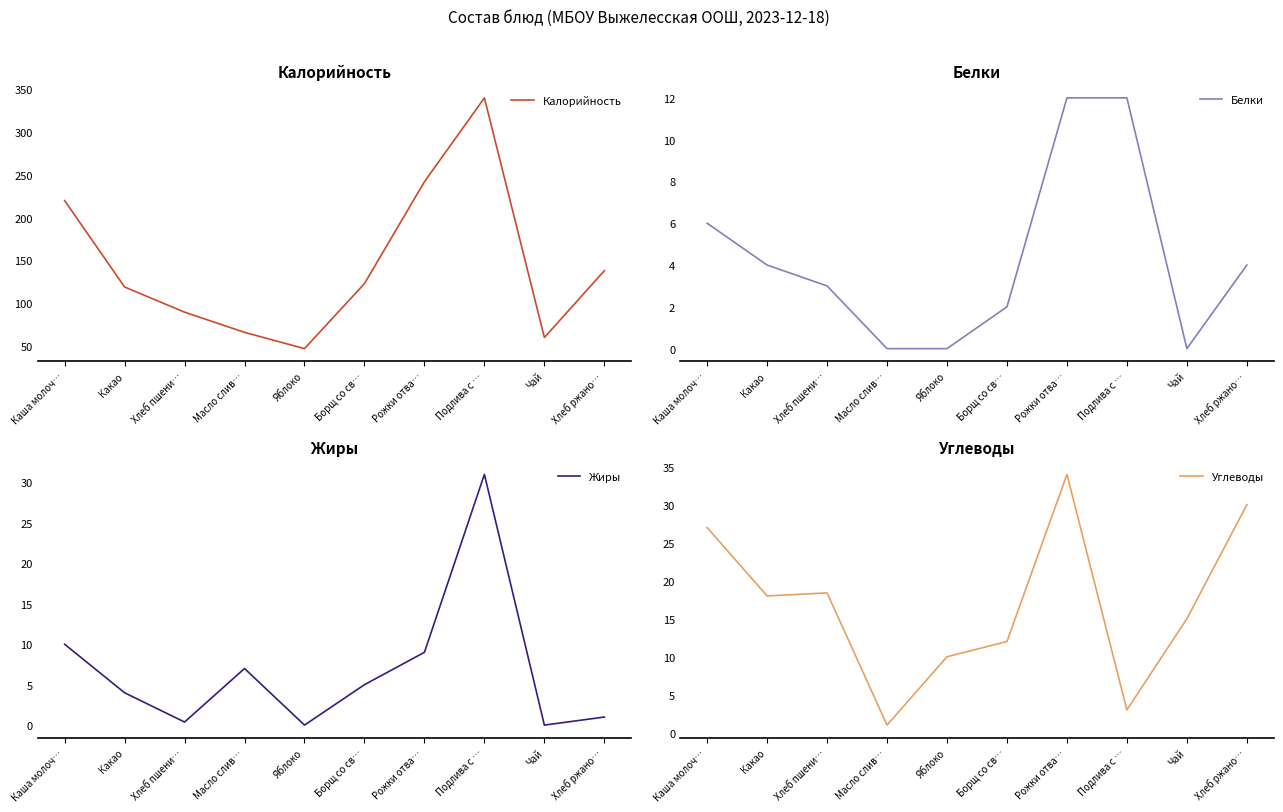

Reading left to right, transcribe all the data shown in this chart.

Калорийность: Каша молоч…=220.0	Какао=119.0	Хлеб пшени…=89.6	Масло слив…=66.0	Яблоко=47.0	Борщ со св…=123.0	Рожки отва…=242.0	Подлива с …=340.0	Чай=60.0	Хлеб ржано…=138.0
Белки: Каша молоч…=6.0	Какао=4.0	Хлеб пшени…=3.0	Масло слив…=0.0	Яблоко=0.0	Борщ со св…=2.0	Рожки отва…=12.0	Подлива с …=12.0	Чай=0.0	Хлеб ржано…=4.0
Жиры: Каша молоч…=10.0	Какао=4.0	Хлеб пшени…=0.4	Масло слив…=7.0	Яблоко=0.0	Борщ со св…=5.0	Рожки отва…=9.0	Подлива с …=31.0	Чай=0.0	Хлеб ржано…=1.0
Углеводы: Каша молоч…=27.0	Какао=18.0	Хлеб пшени…=18.4	Масло слив…=1.0	Яблоко=10.0	Борщ со св…=12.0	Рожки отва…=34.0	Подлива с …=3.0	Чай=15.0	Хлеб ржано…=30.0